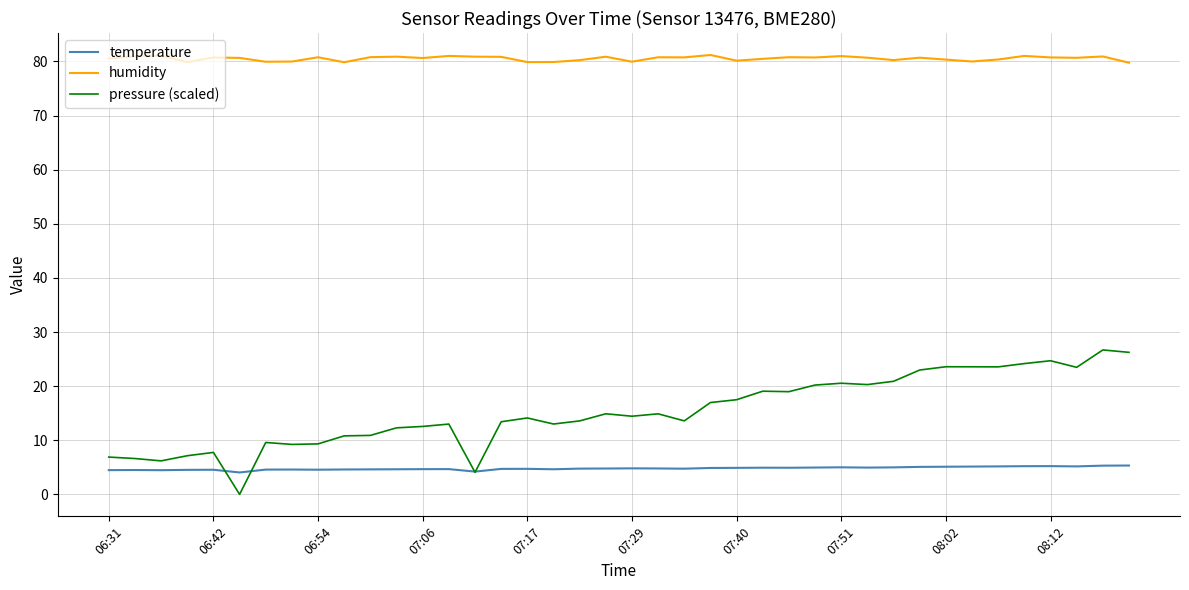

True or false: humidity and temperature cross at least once.

False